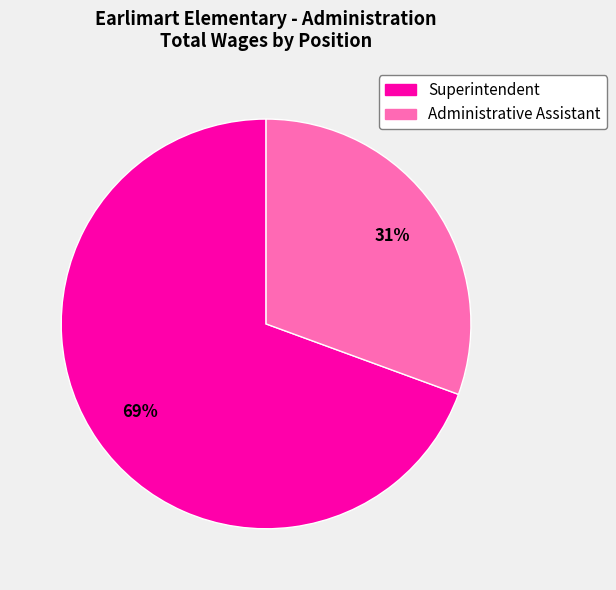

The Administrative Assistant slice represents 45% of the pie. True or false?

False